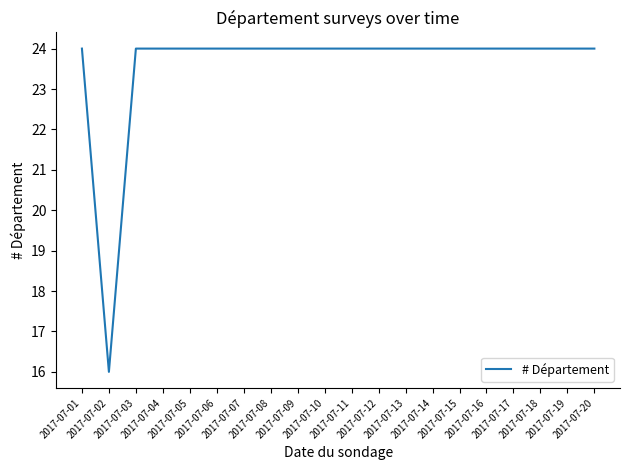

What is the smallest value displayed?

16